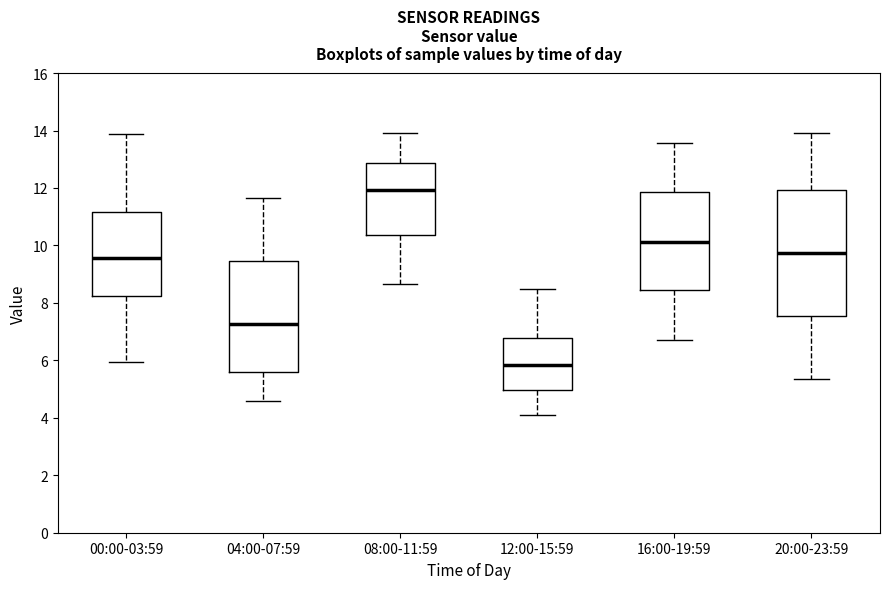

Where does the upper whisker of the box for 00:00-03:59 end on the y-axis? The values are not printed on the chart, so give them approximately, as read against the axis.

13.8